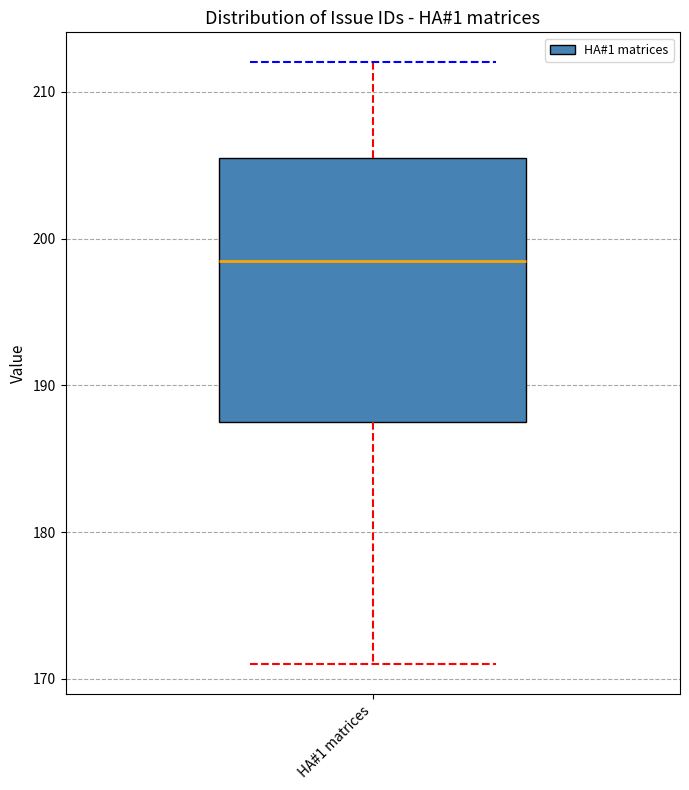

Where is the upper edge of the box for HA#1 matrices on the y-axis? The values are not printed on the chart, so give them approximately, as read against the axis.

206